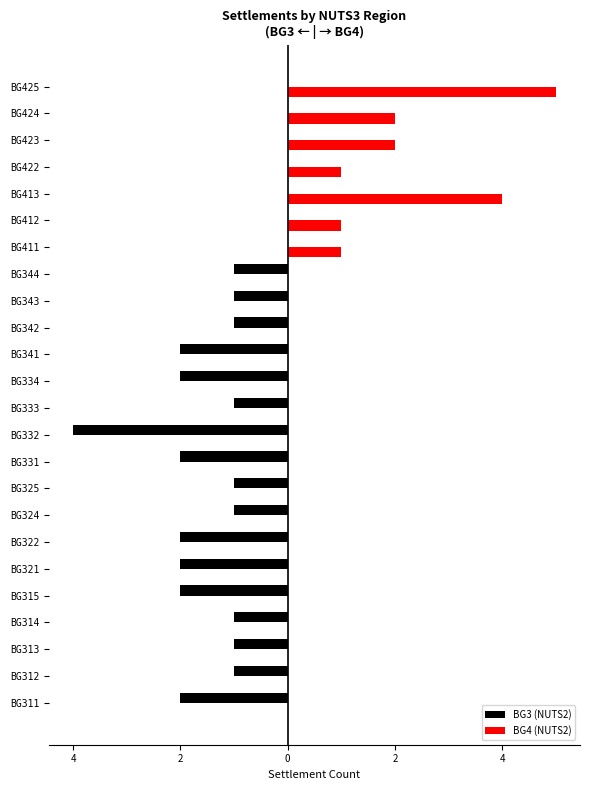

What are all the series names shown in the legend?

BG3 (NUTS2), BG4 (NUTS2)